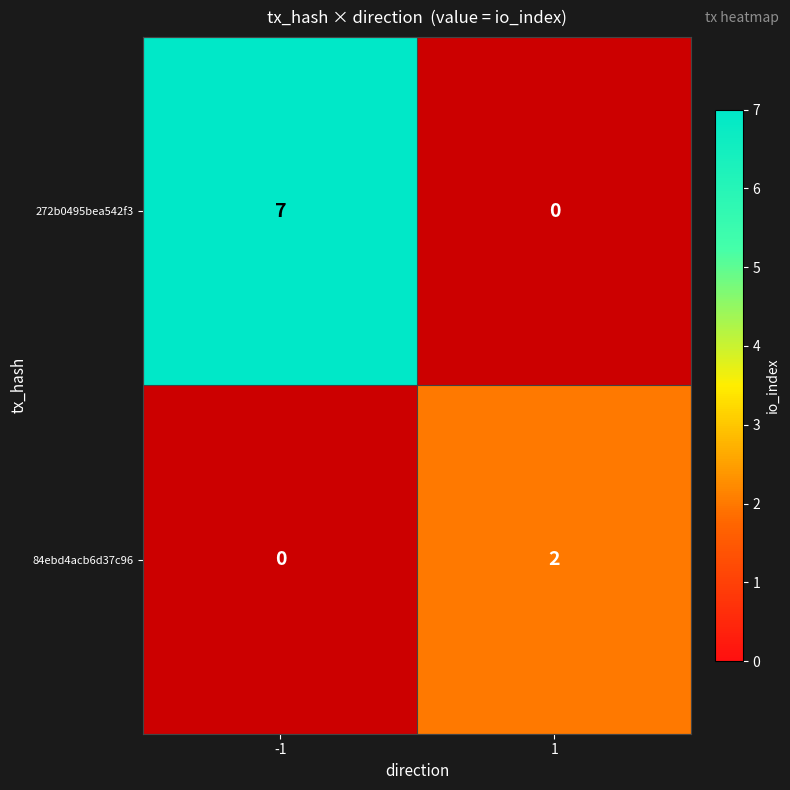

Is the value of 272b0495bea542f3 at -1 greater than the value of 84ebd4acb6d37c96 at 1?

Yes